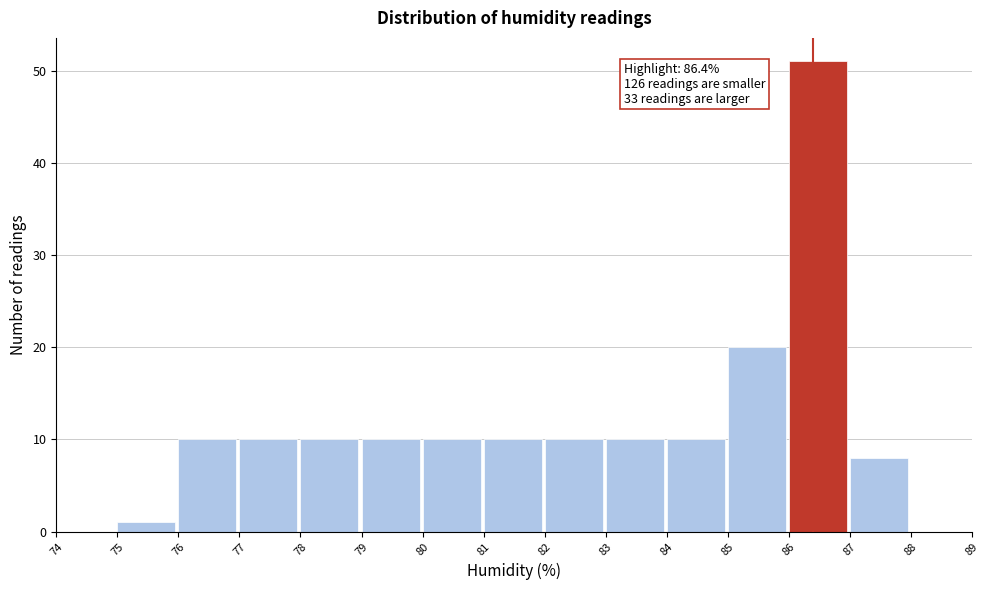

Which range on the x-axis has the tallest bar?

86 to 87